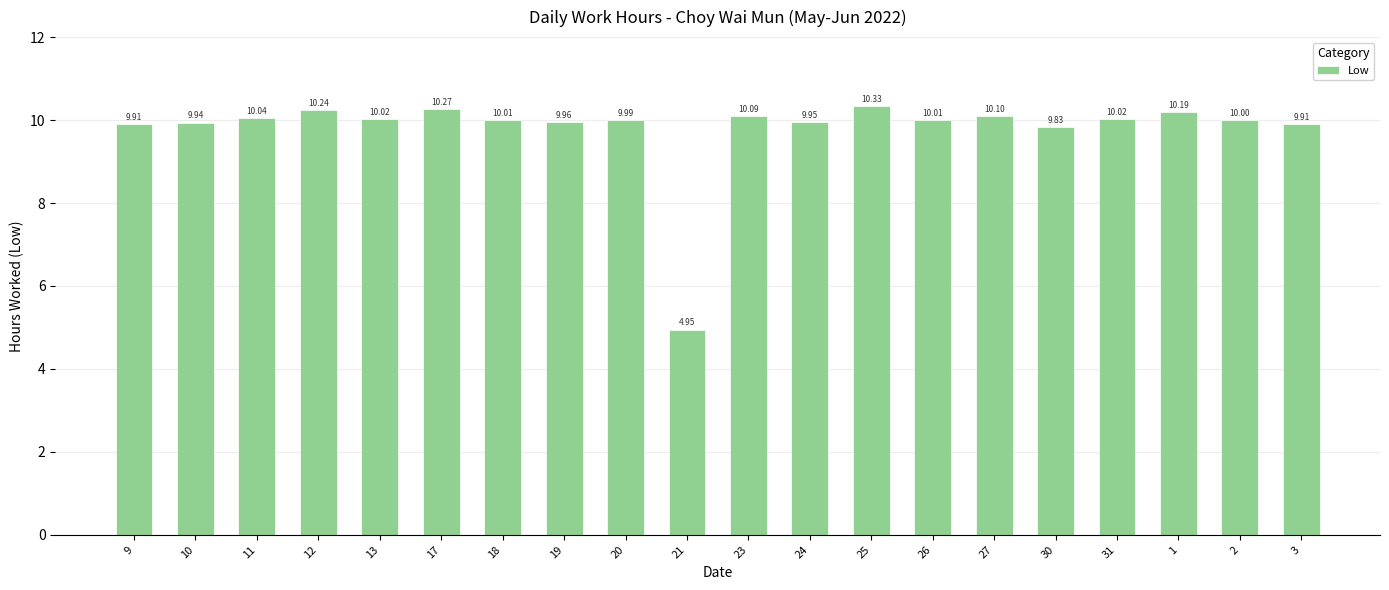

True or false: the data shows 15.9 at 3.

False